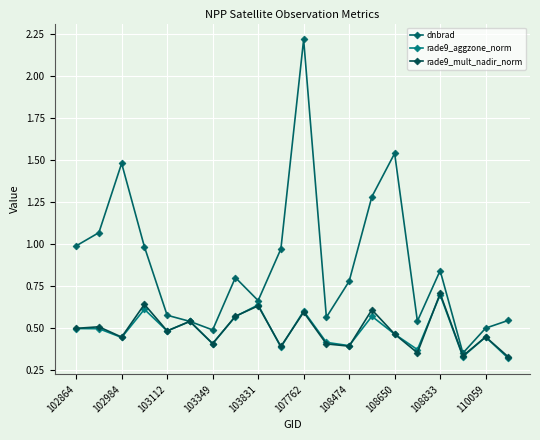

Does the chart have visible grid lines?

Yes